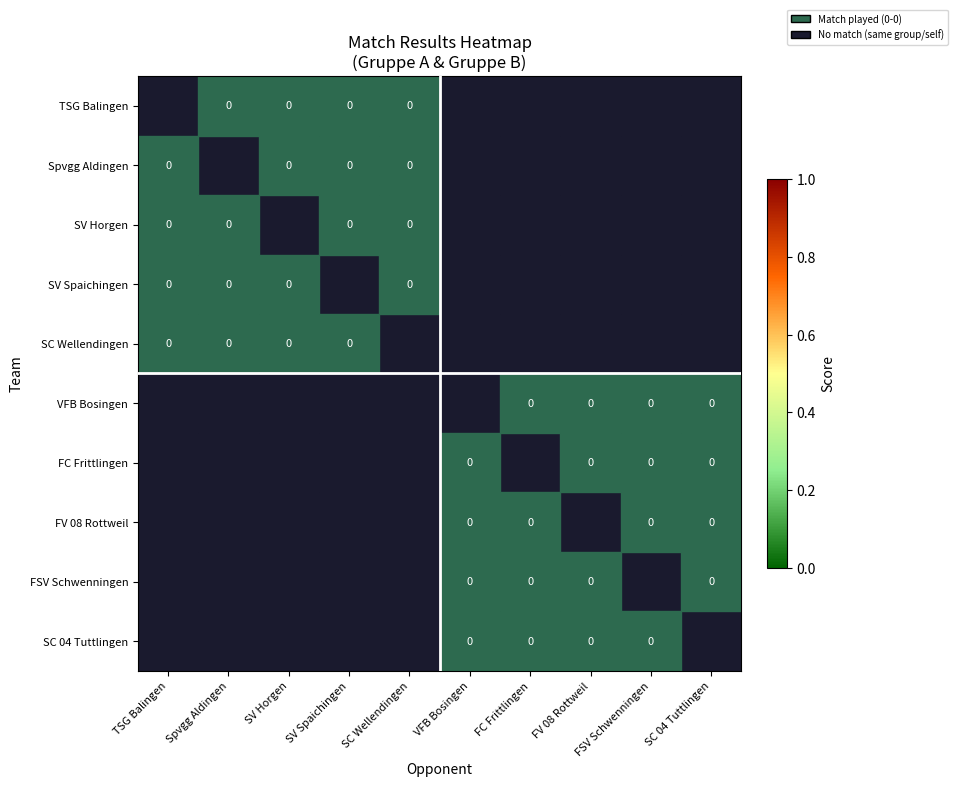

Between SC Wellendingen and FC Frittlingen, which is larger?

FC Frittlingen